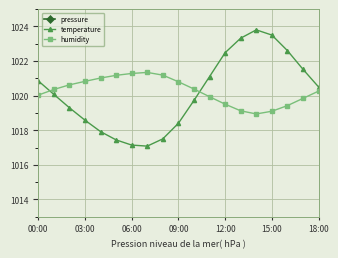

Rank the series by their maximum value, from lowest to highest.

pressure, humidity, temperature